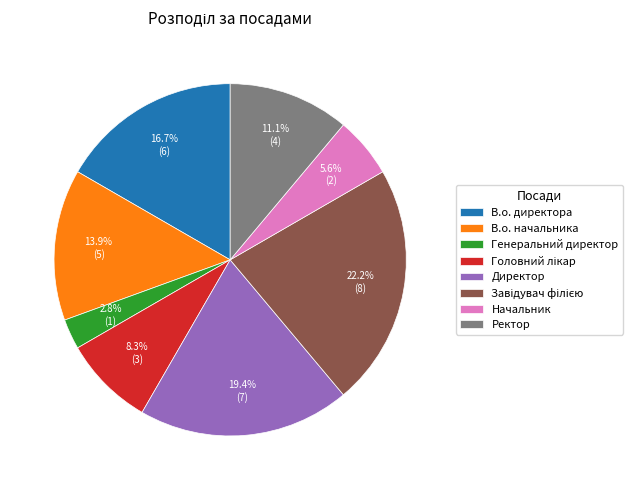

Combined, do Генеральний директор and Начальник account for over 50%?

No